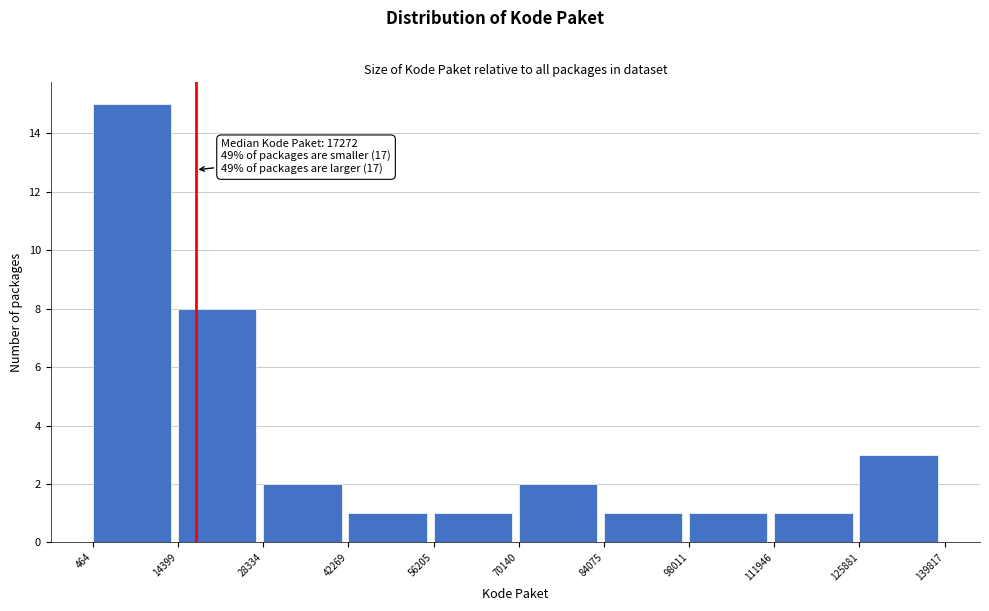

Which range on the x-axis has the tallest bar?

464 to 14399